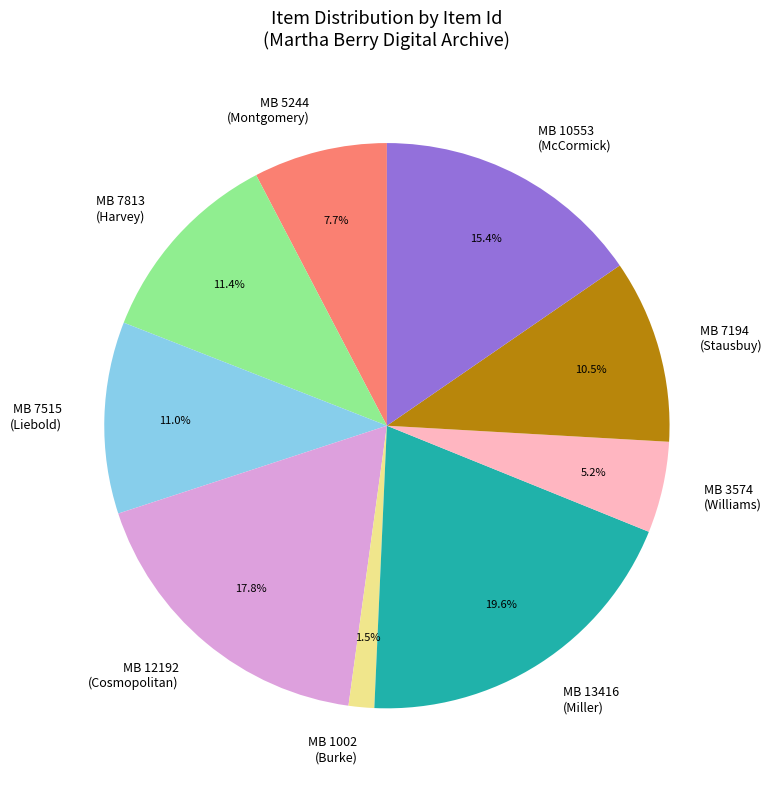

Count the number of slices in the pie.

9